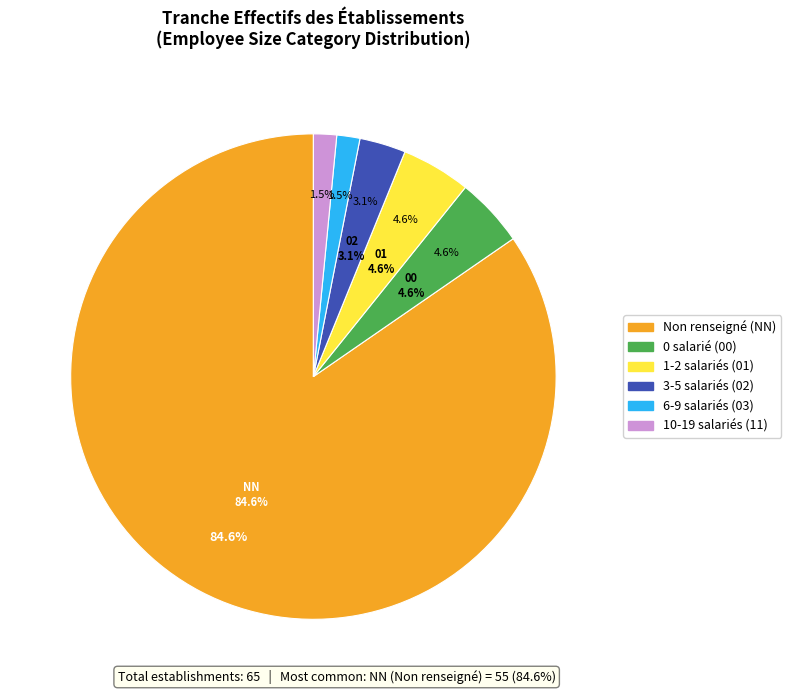

What percentage is the 01 slice, to the nearest percent?

5%